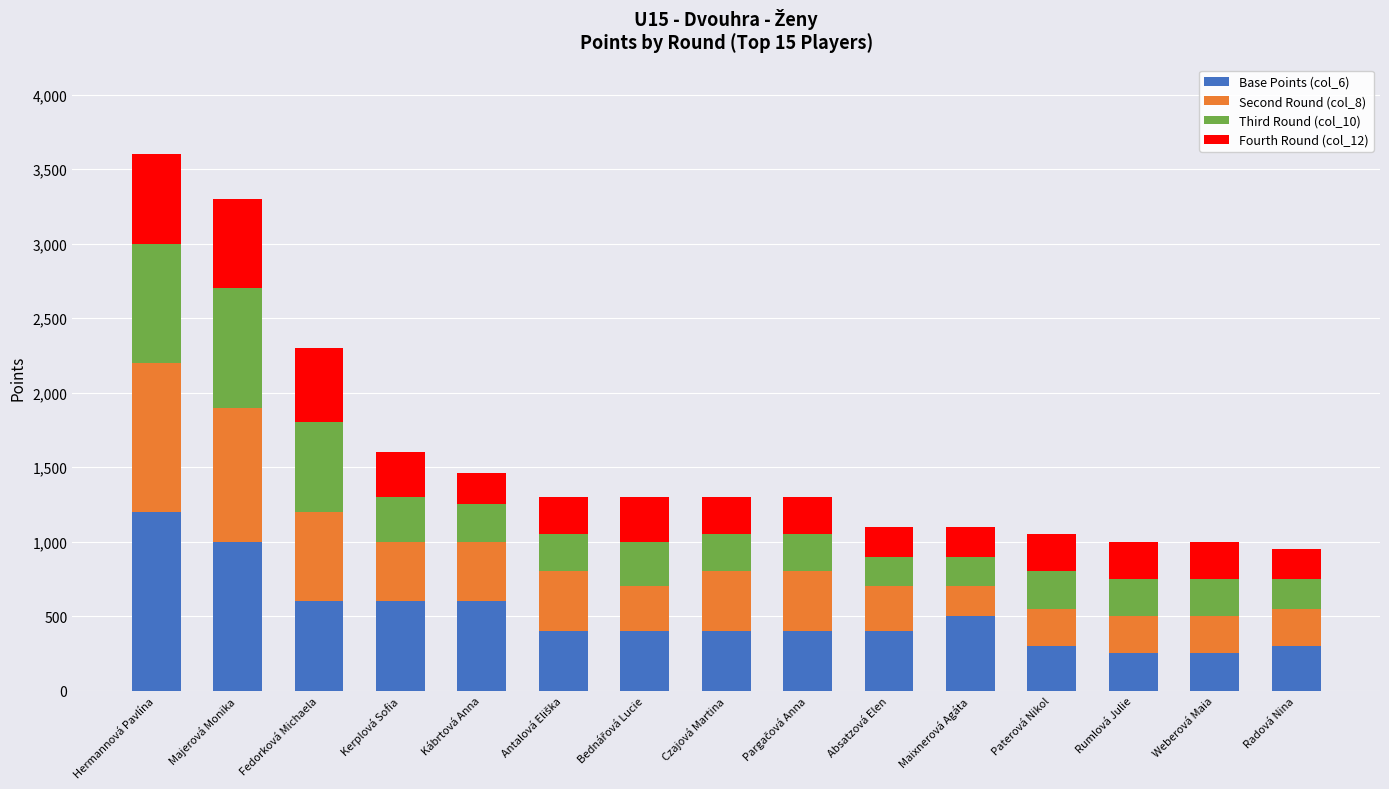

Which category has the highest value in the Base Points (col_6) series?

Hermannová Pavlína